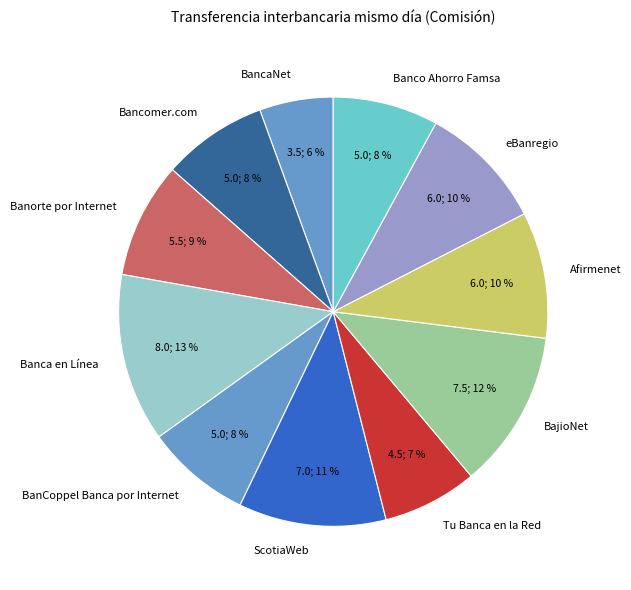

To the nearest percent, what is the average slice percentage?

9%